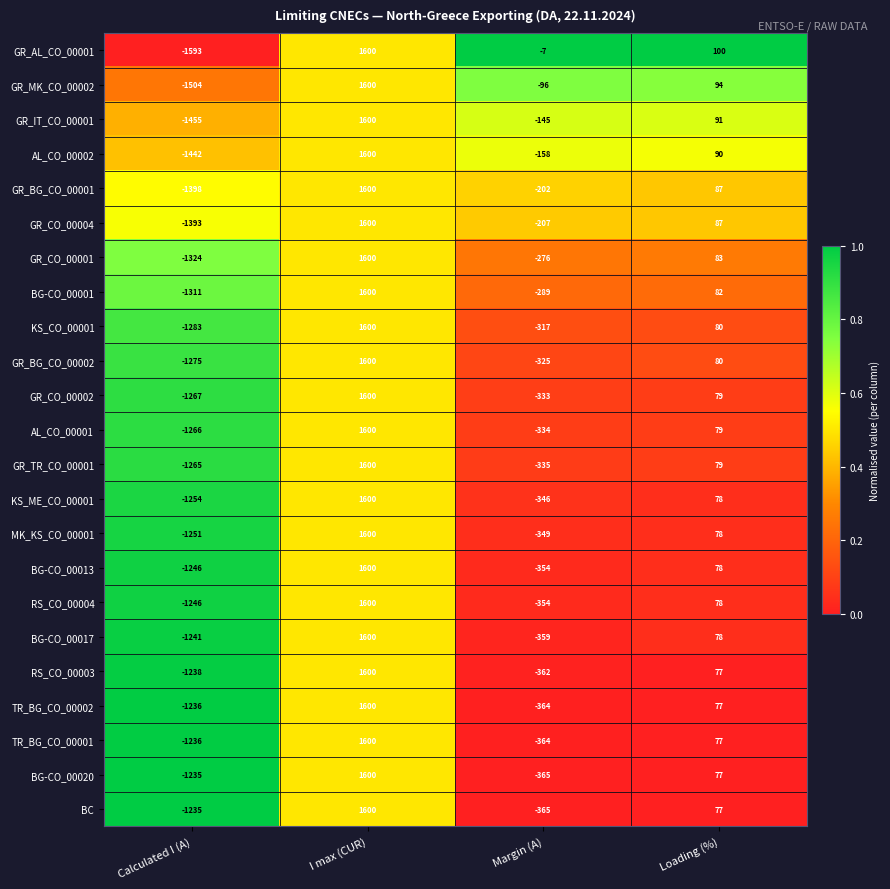

Between Calculated I (A) and I max (CUR), which series saw the biggest shift?

GR_AL_CO_00001